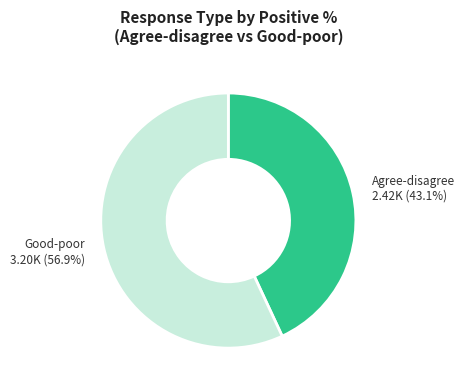

Is there a majority slice in this chart?

Yes